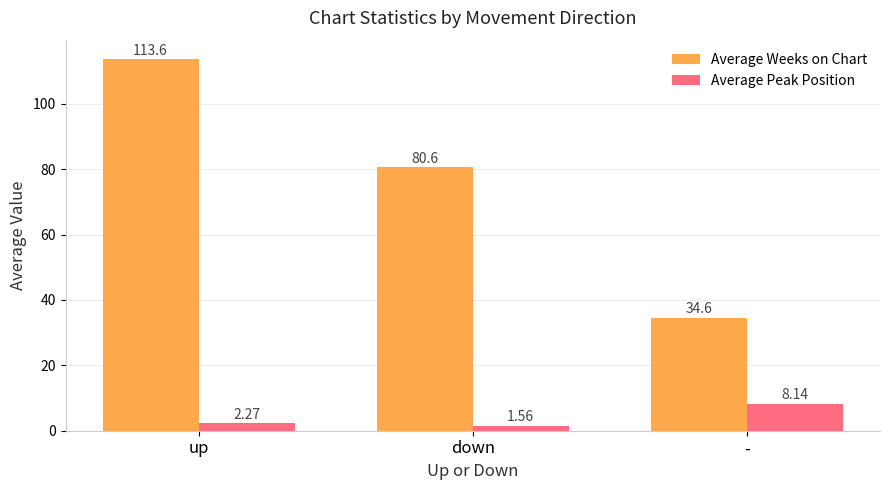

Which series changed the most between down and -?

Average Weeks on Chart